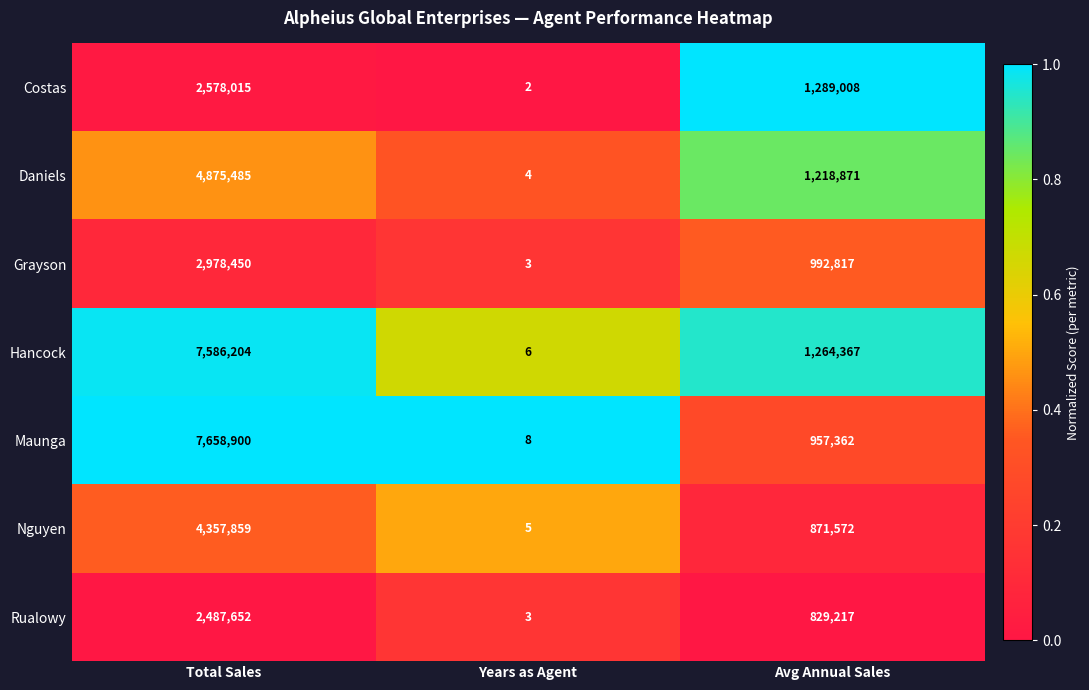

At which category does the chart reach its minimum across all series?

Years as Agent